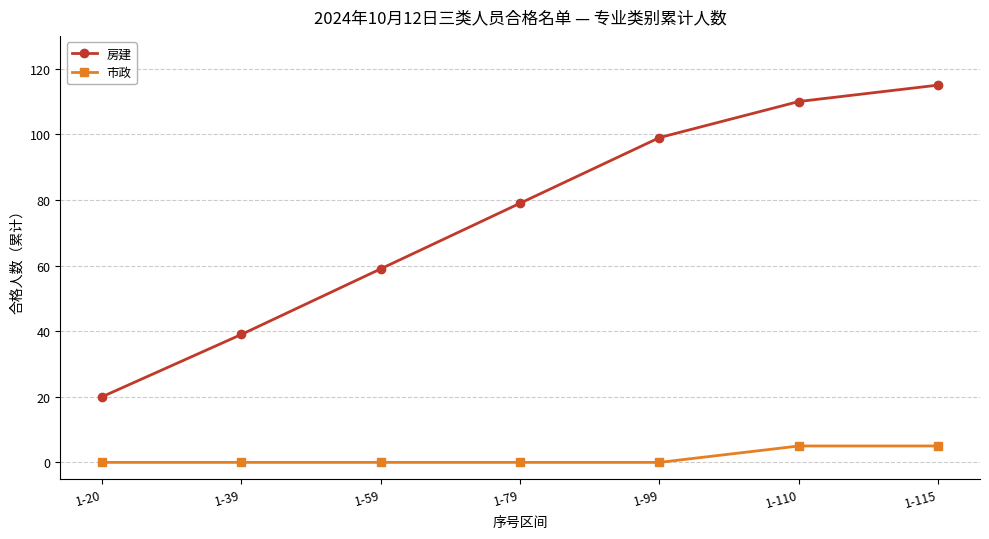

Reading right to left, what are all the values shown in this chart?

房建: 1-115=115	1-110=110	1-99=99	1-79=79	1-59=59	1-39=39	1-20=20
市政: 1-115=5	1-110=5	1-99=0	1-79=0	1-59=0	1-39=0	1-20=0